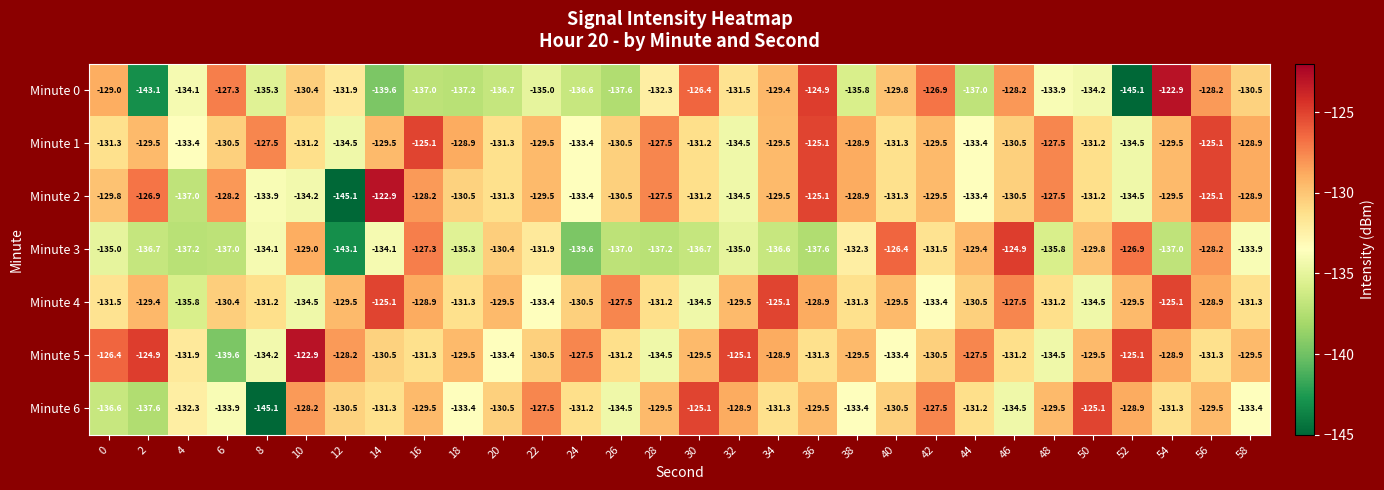

What is the sum of all Minute 2 values?

-3919.5